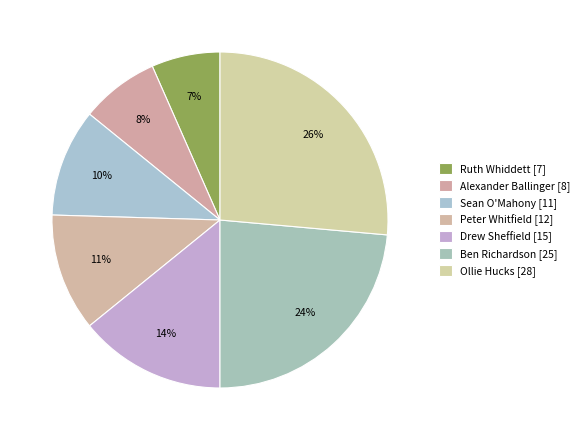

What is the largest slice in the pie chart?

Ollie Hucks